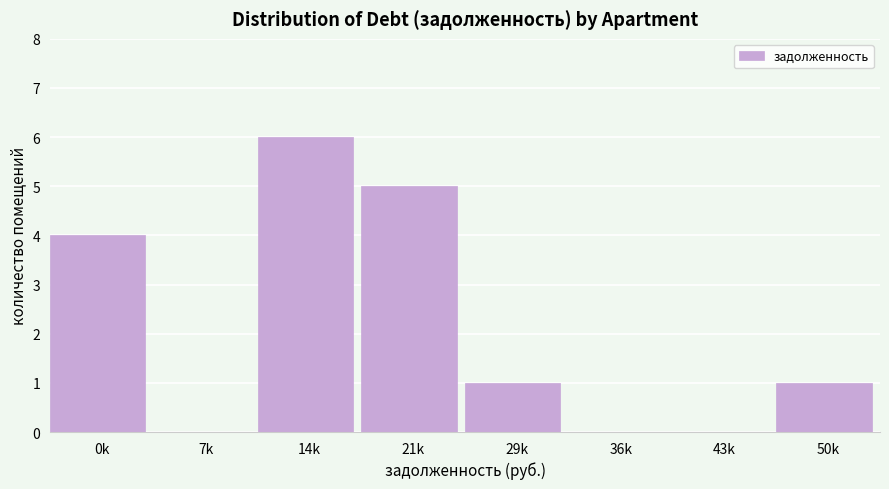

Reading left to right, transcribe all the data shown in this chart.

0k=4	7k=0	14k=6	21k=5	29k=1	36k=0	43k=0	50k=1